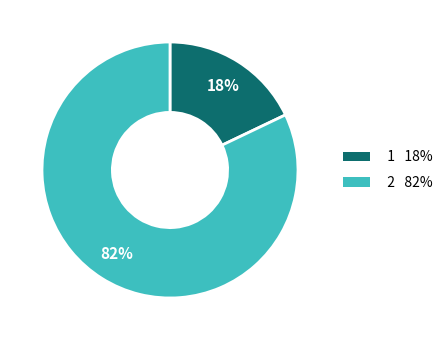

Do 1 18% and 2 82% together represent more than half of the pie?

Yes